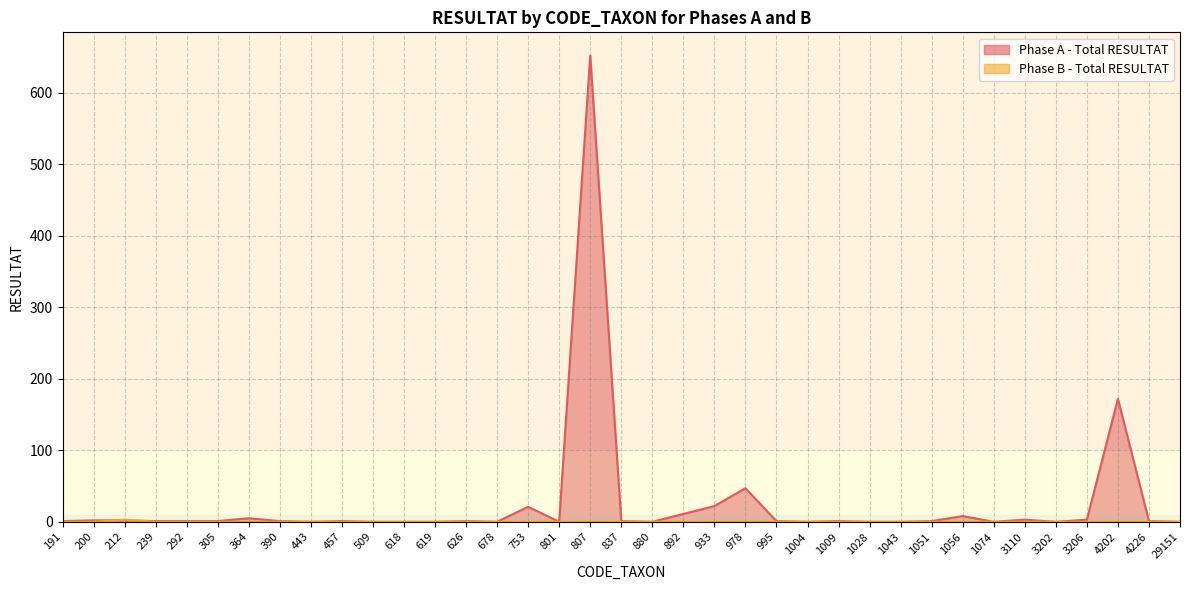

Which has a higher value, 212 or 626?

212